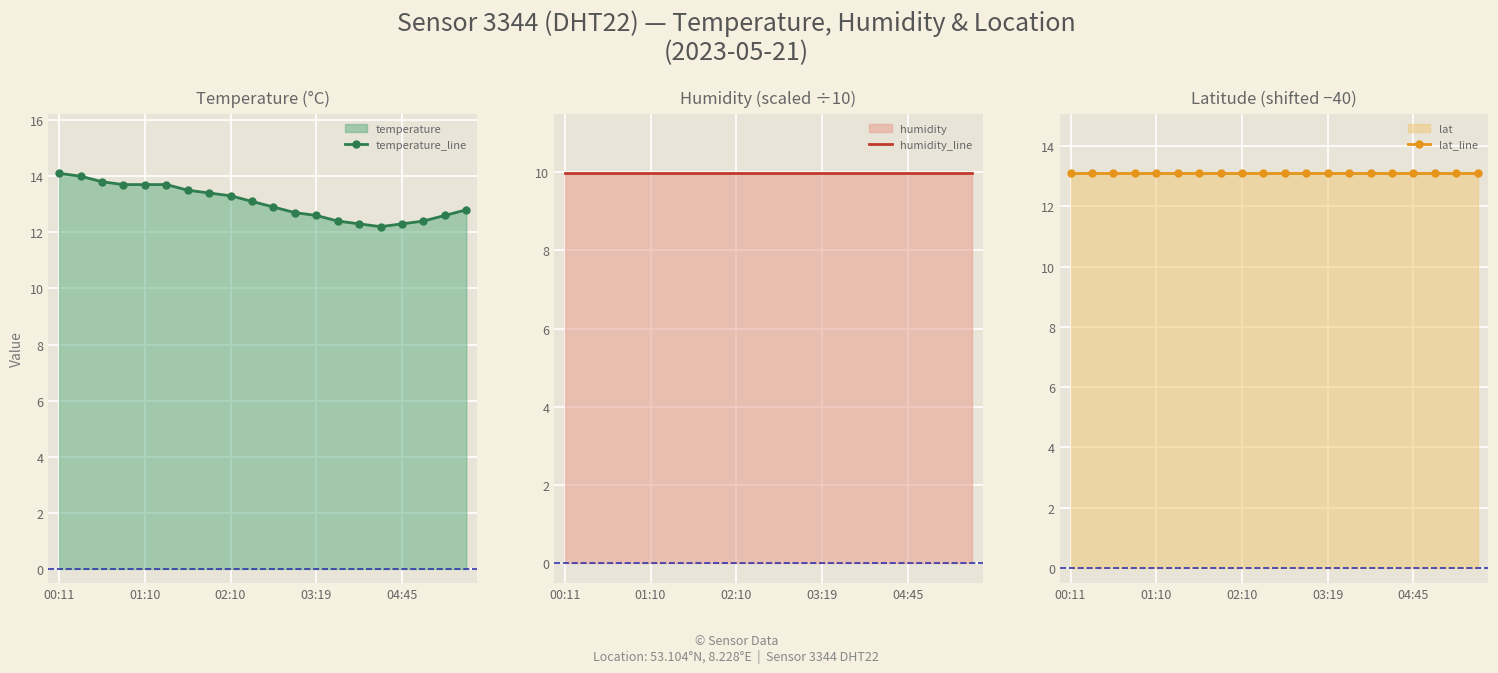

What is the spread (max minus min) of values at 00:11?

4.1